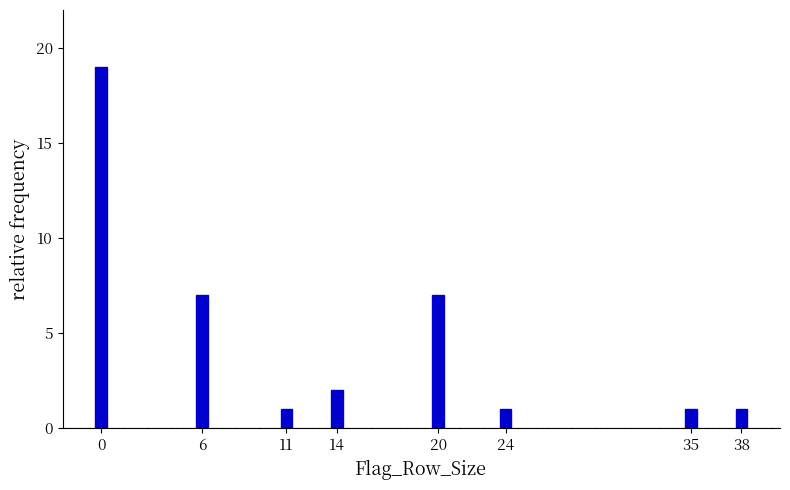

Reading left to right, what are all the values shown in this chart?

19	7	1	2	7	1	1	1